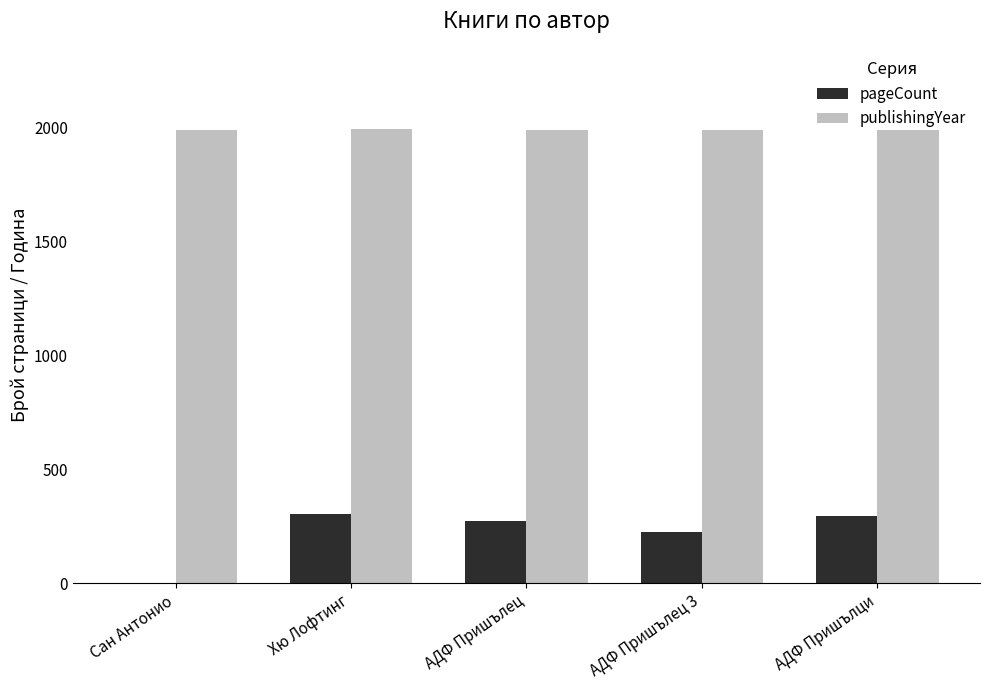

Read the publishingYear value at Хю Лофтинг.

1994